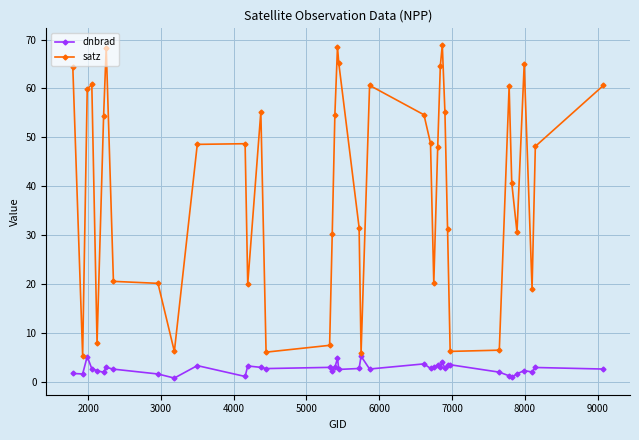

True or false: dnbrad and satz intersect in this chart.

False